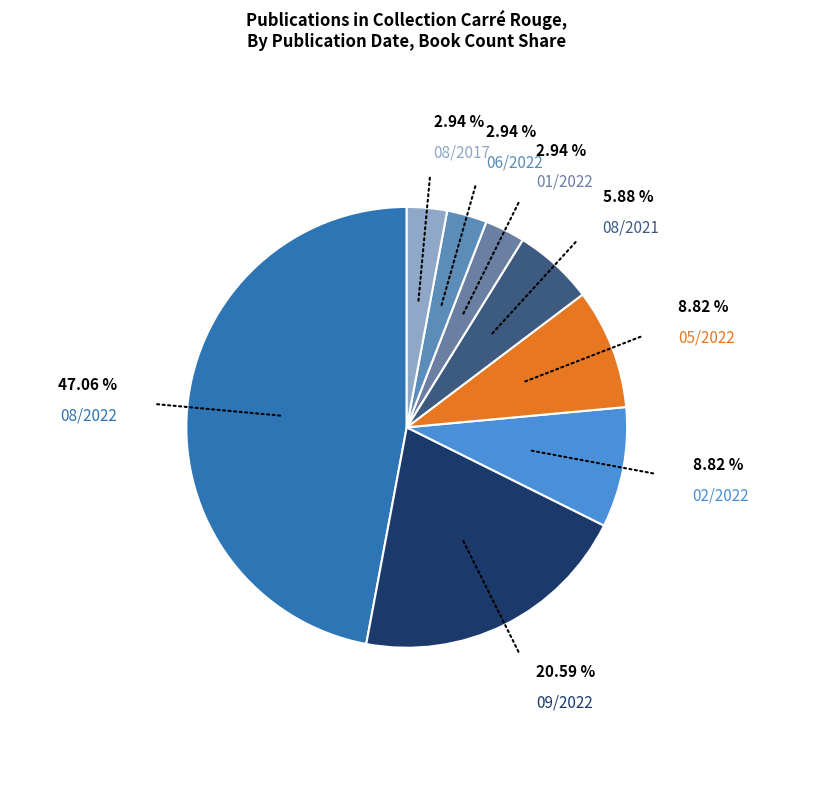

How many slices are in this pie chart?

8